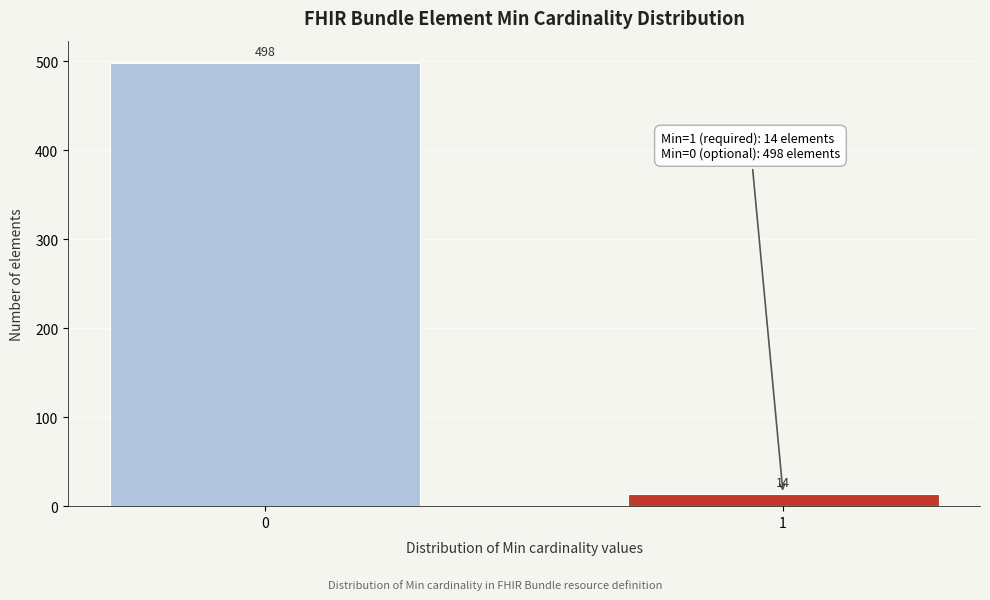

Reading left to right, extract all data points from this chart.

498	14